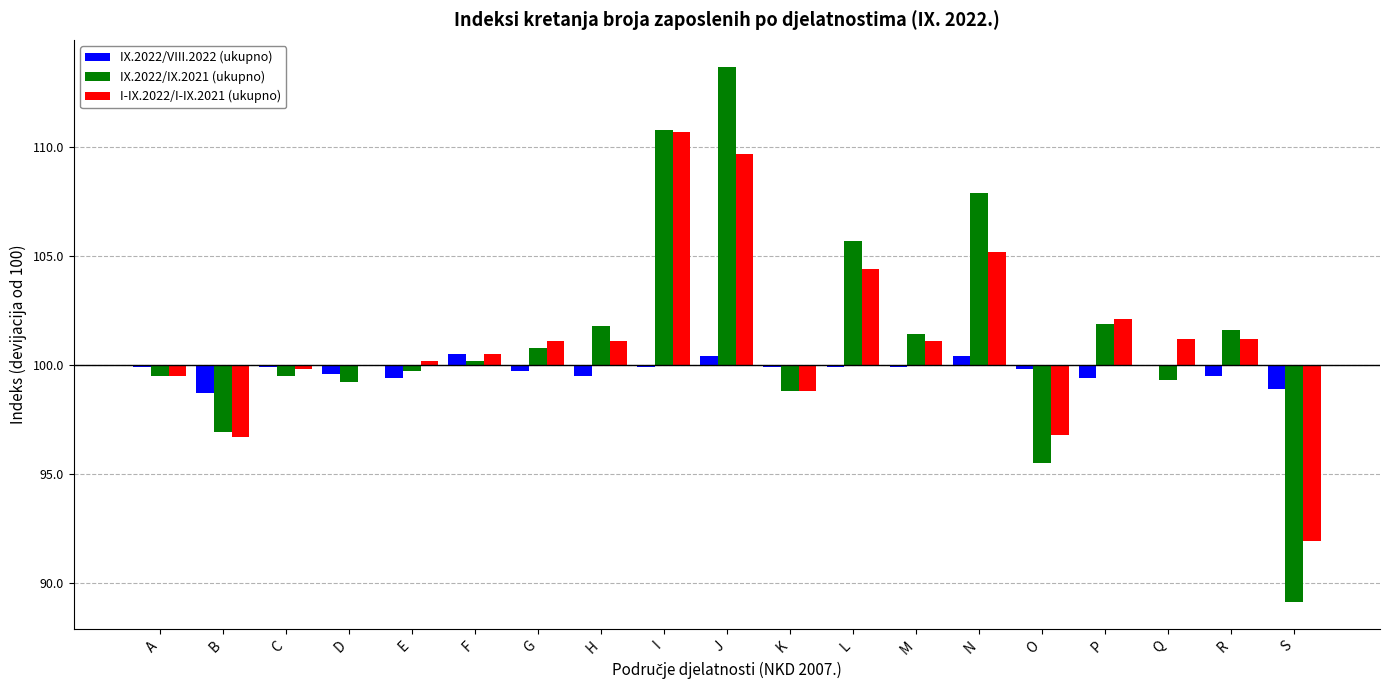

Is the value of I-IX.2022/I-IX.2021 (ukupno) at O greater than the value of IX.2022/VIII.2022 (ukupno) at G?

No